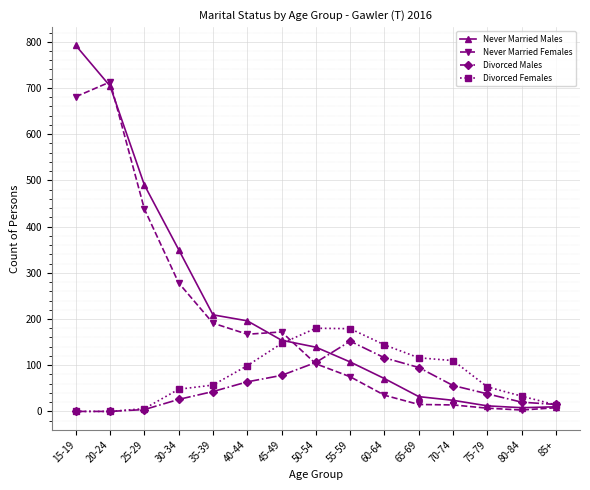

What is the average value of the Never Married Females series?

193